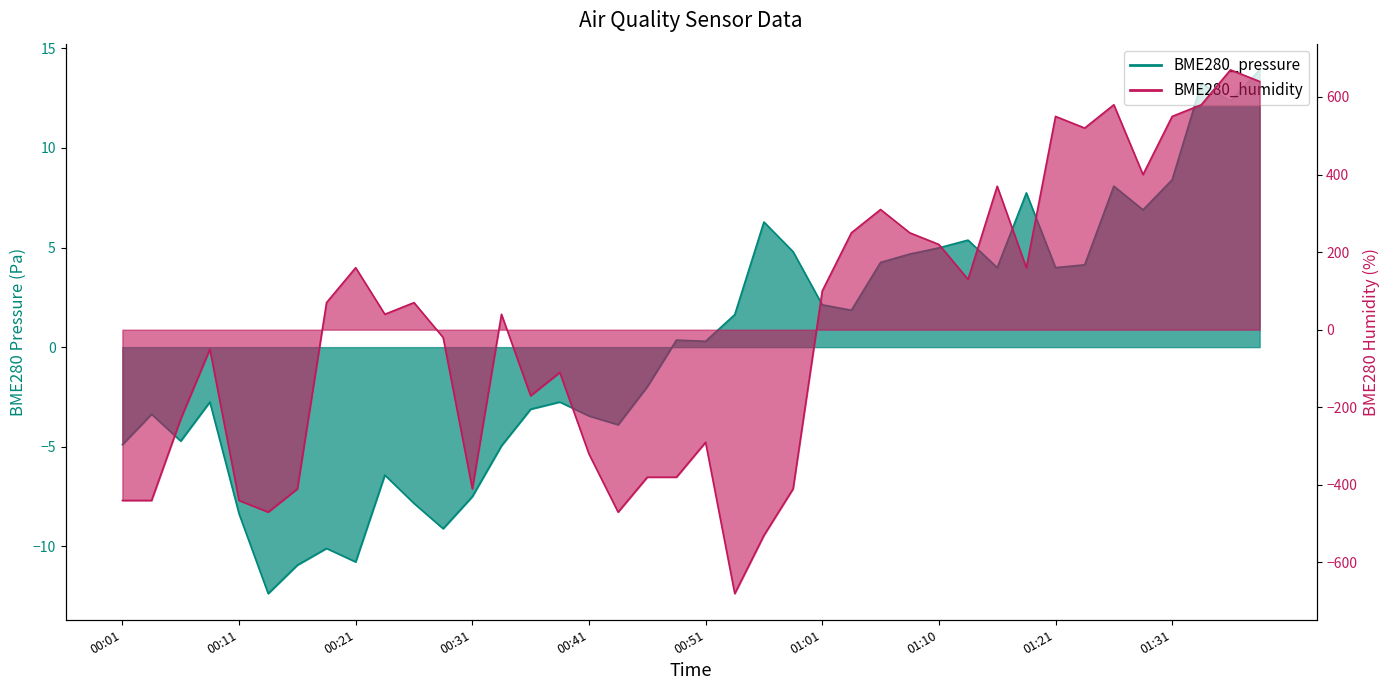

How many categories are shown in the chart?

40